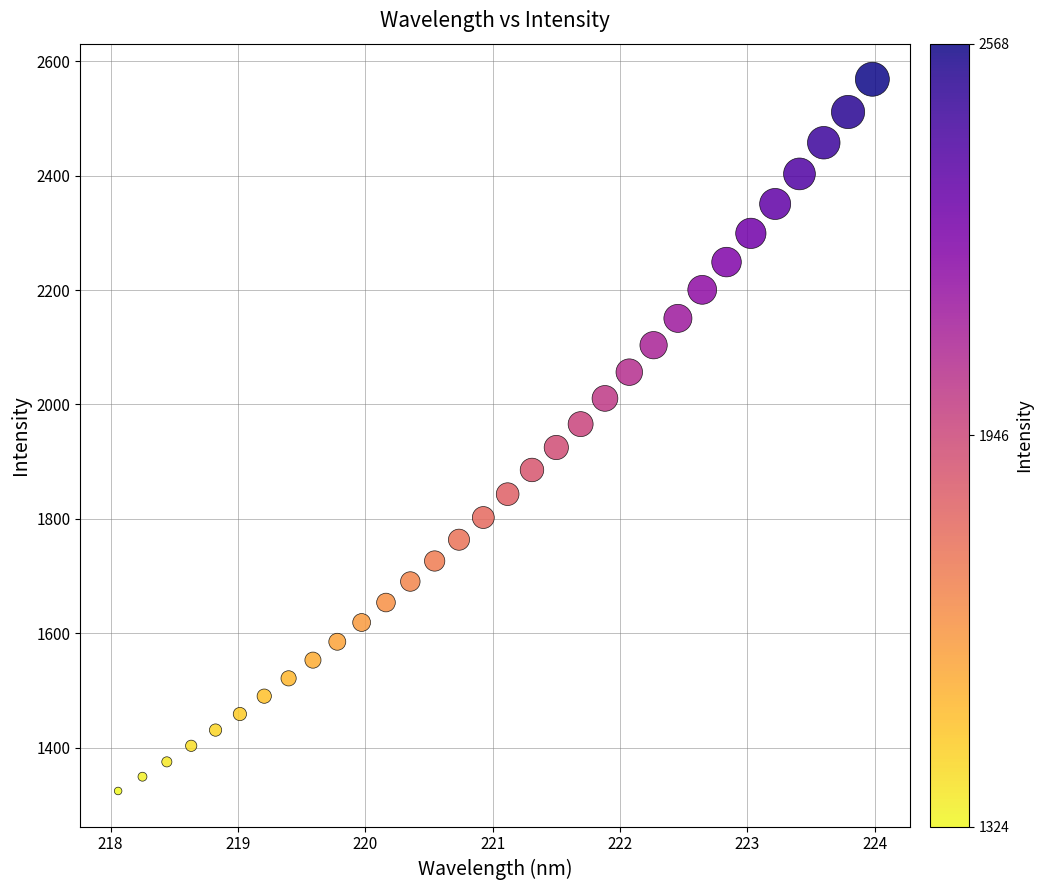

What is the range of Y values (max minus min)?

1244.0